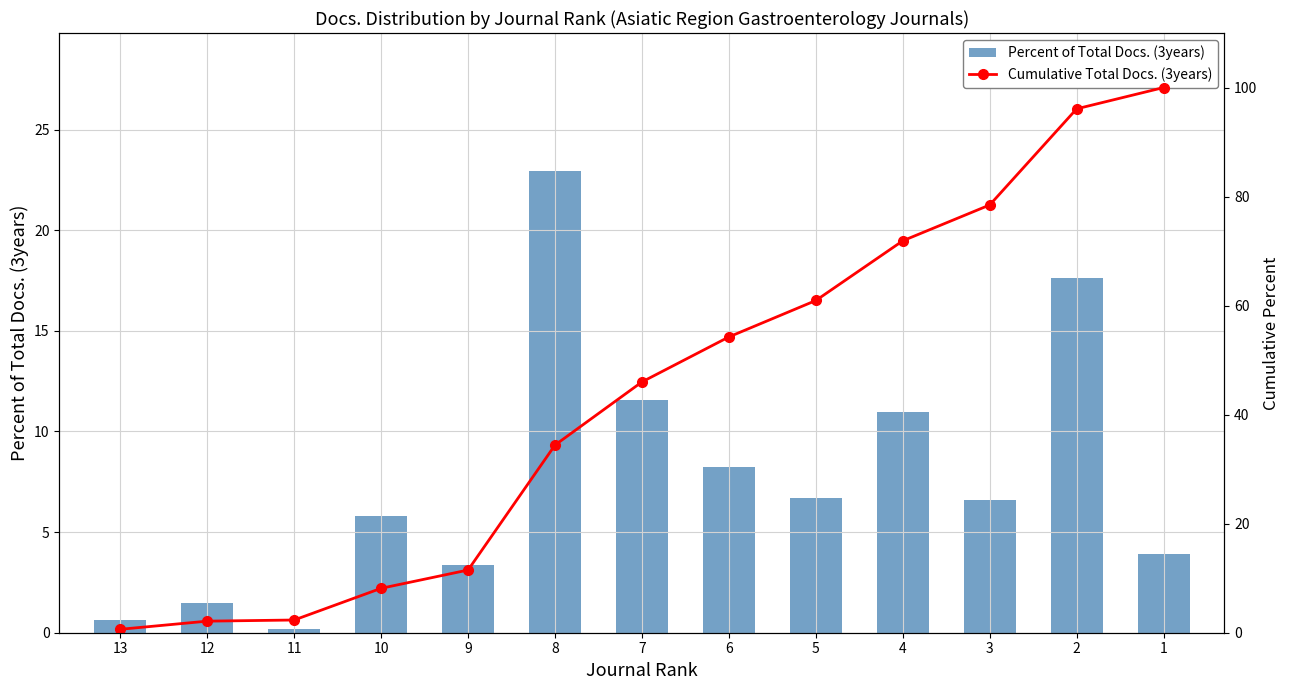

What is the greatest value displayed?

100.0